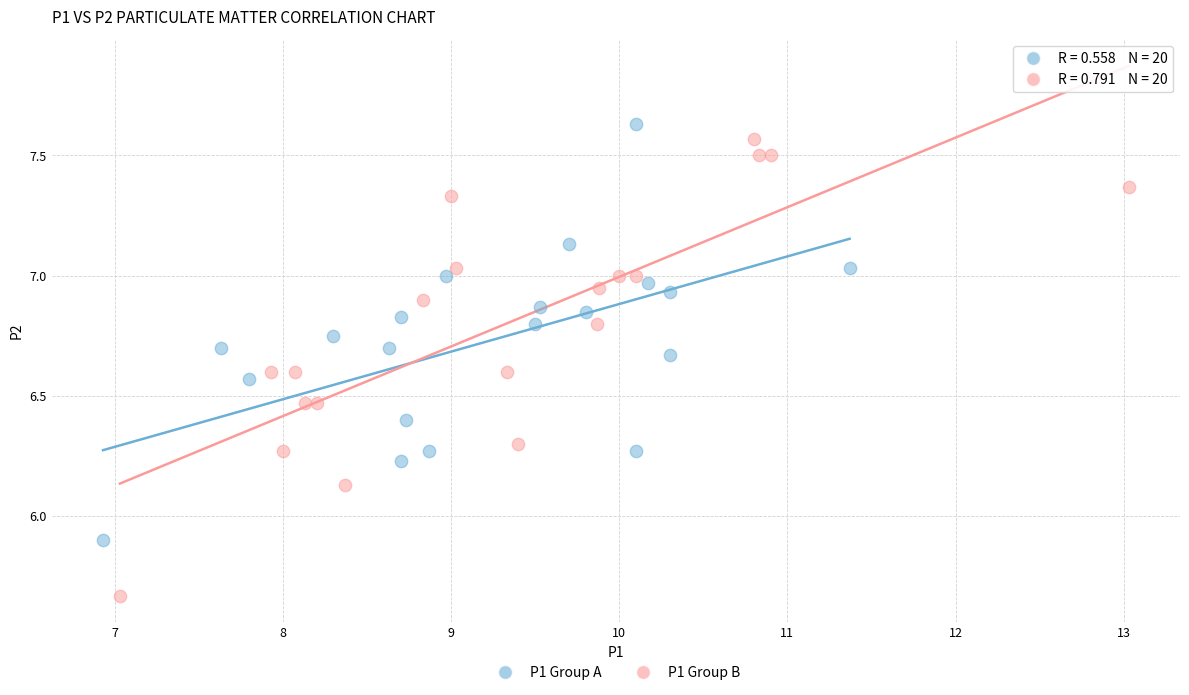

Which series has the widest spread of Y values?

P1 Group B